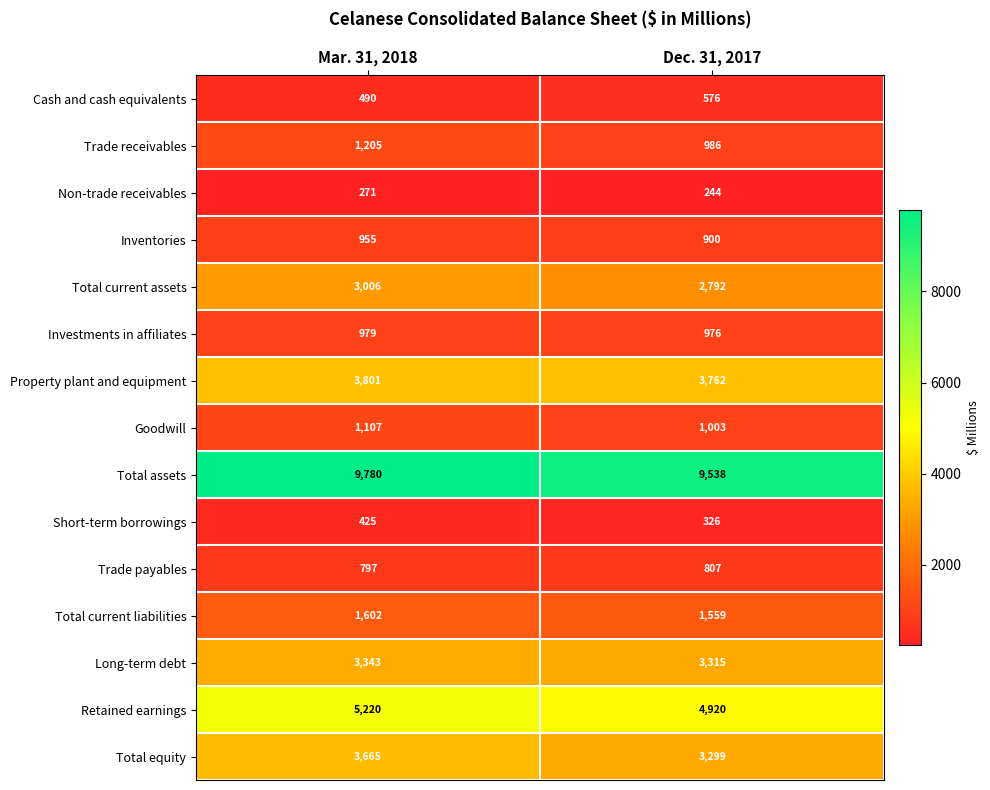

Which series has the largest range (max minus min)?

Total equity